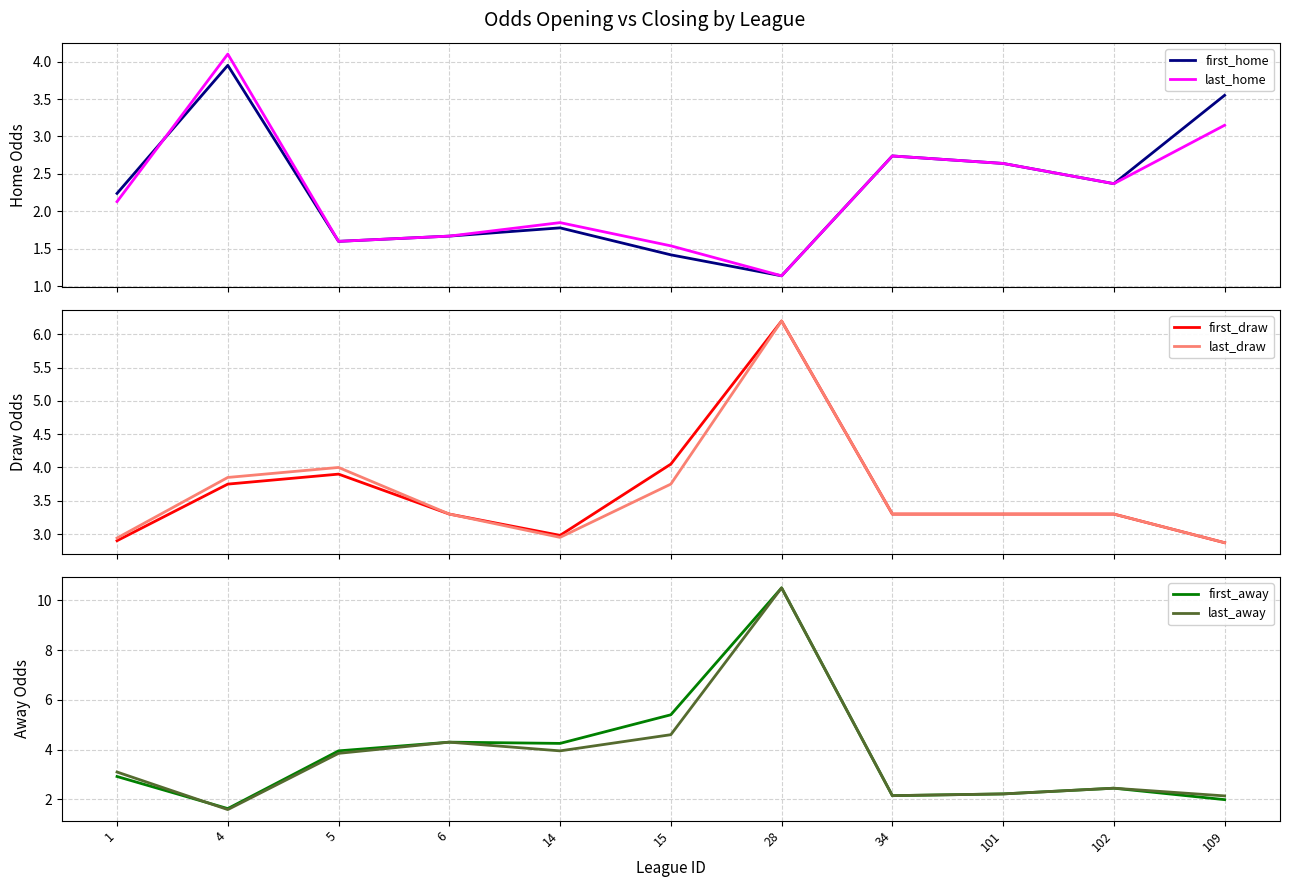

Reading left to right, list all the values displayed in this chart.

first_home: 2.2	4.0	1.6	1.7	1.8	1.4	1.1	2.7	2.6	2.4	3.5
last_home: 2.1	4.1	1.6	1.7	1.9	1.5	1.1	2.7	2.6	2.4	3.1
first_draw: 2.9	3.8	3.9	3.3	3.0	4.0	6.2	3.3	3.3	3.3	2.9
last_draw: 2.9	3.9	4.0	3.3	3.0	3.8	6.2	3.3	3.3	3.3	2.9
first_away: 2.9	1.6	4.0	4.3	4.2	5.4	10.5	2.1	2.2	2.5	2.0
last_away: 3.1	1.6	3.9	4.3	4.0	4.6	10.5	2.1	2.2	2.5	2.1